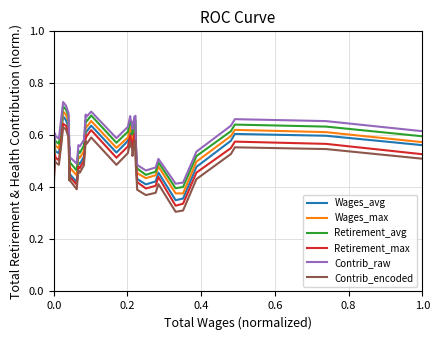

What is the difference between the maximum and second lowest values in the Contrib_raw series?

0.3